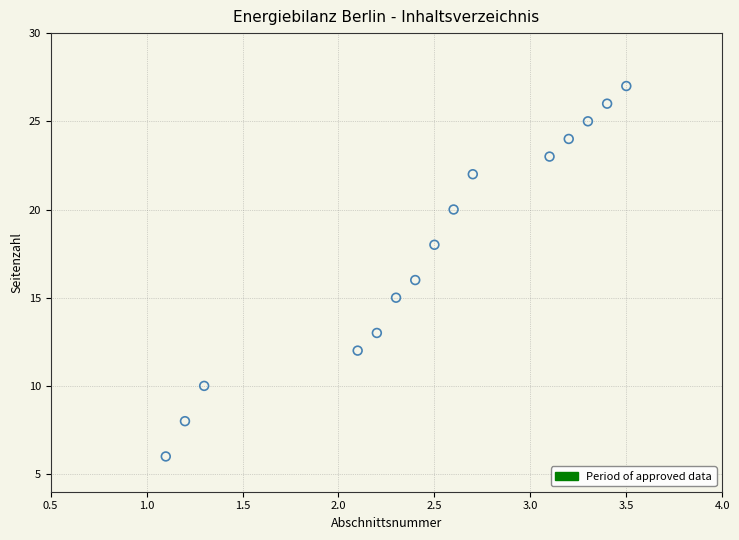

What is the range of Y values (max minus min)?

21